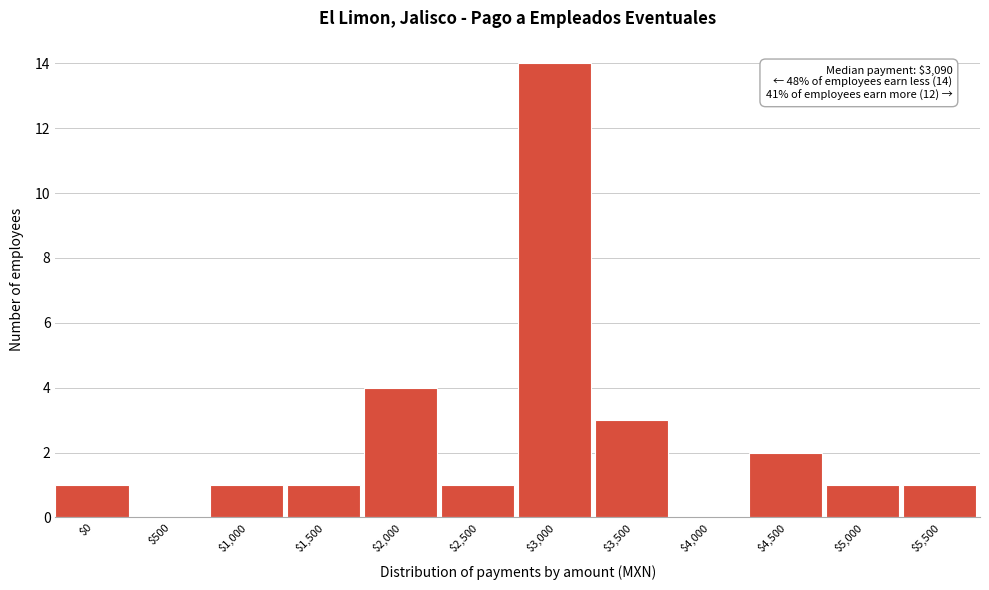

At which category does the chart reach its peak across all series?

$3,000